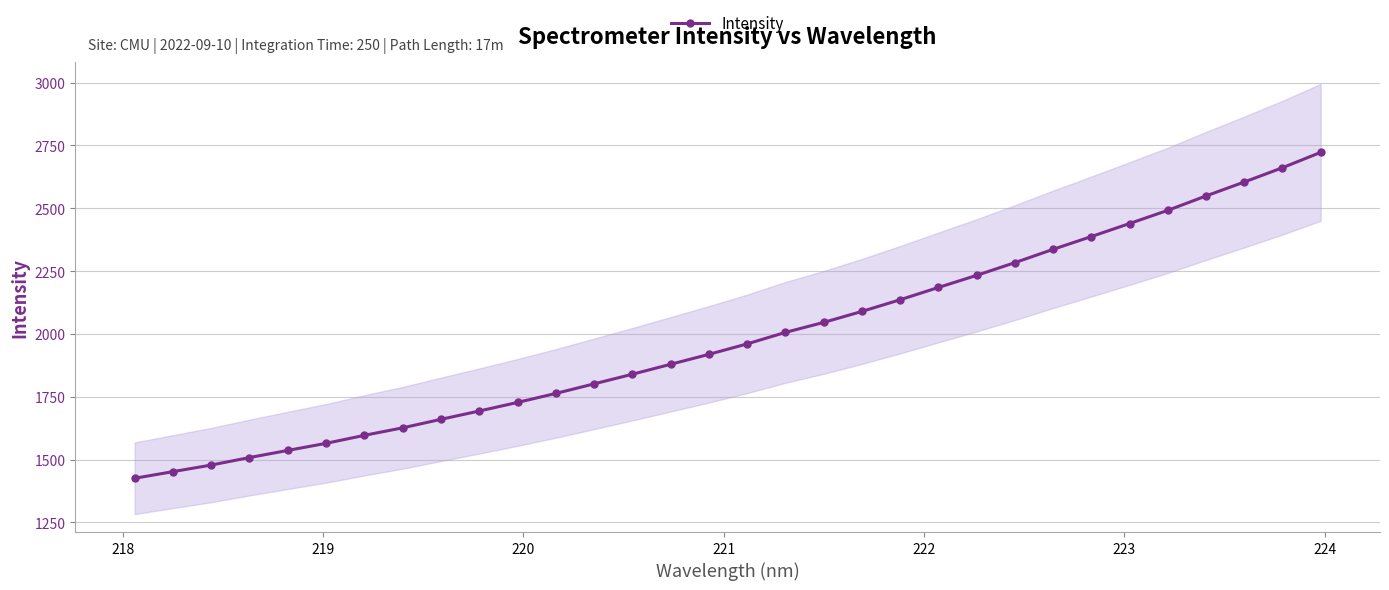

What is the value of the Intensity point at the 23rd from the left?

2233.1